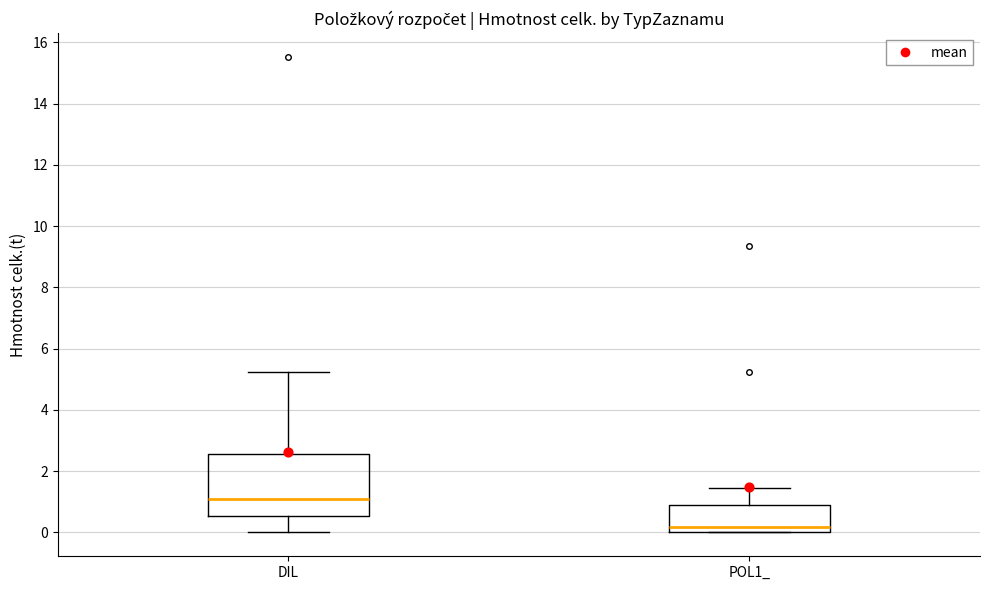

Reading left to right, transcribe this box plot: for each box, give where its median line is, the range the box spans, and where its two whiskers end, as read against the y-axis. The values are not printed on the chart, so give them approximately, as read against the axis.

DIL: median 1.0, box 0.6 to 2.6, whiskers 0.0 to 5.2
POL1_: median 0.2, box 0.0 to 0.8, whiskers 0.0 to 1.4